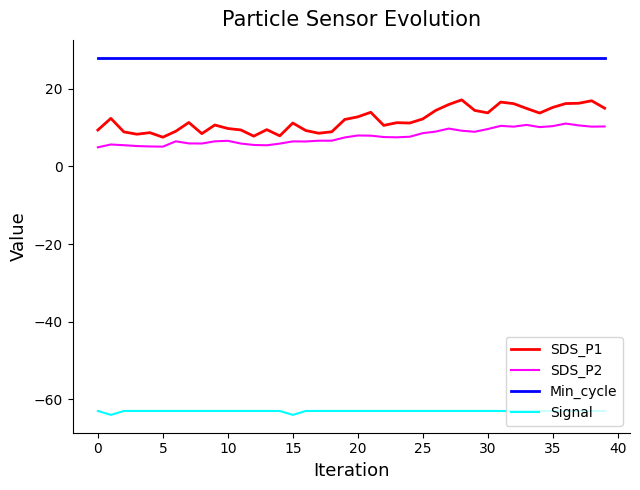

Which series has the largest total across all categories?

Min_cycle